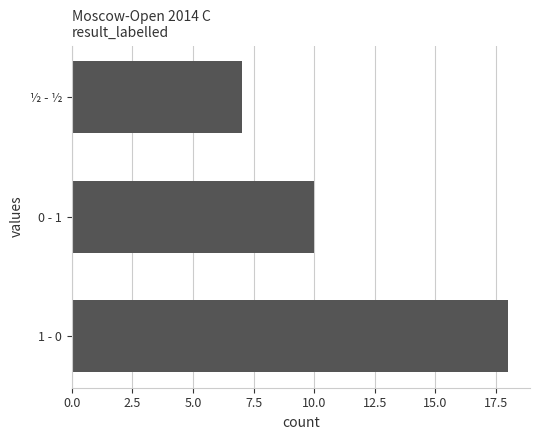

The chart shows a value of 18 at 1 - 0. True or false?

True